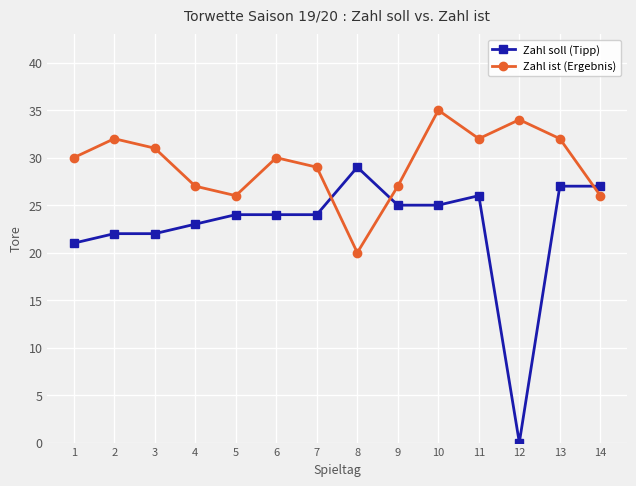

Where is the first local minimum for Zahl ist (Ergebnis)?

5